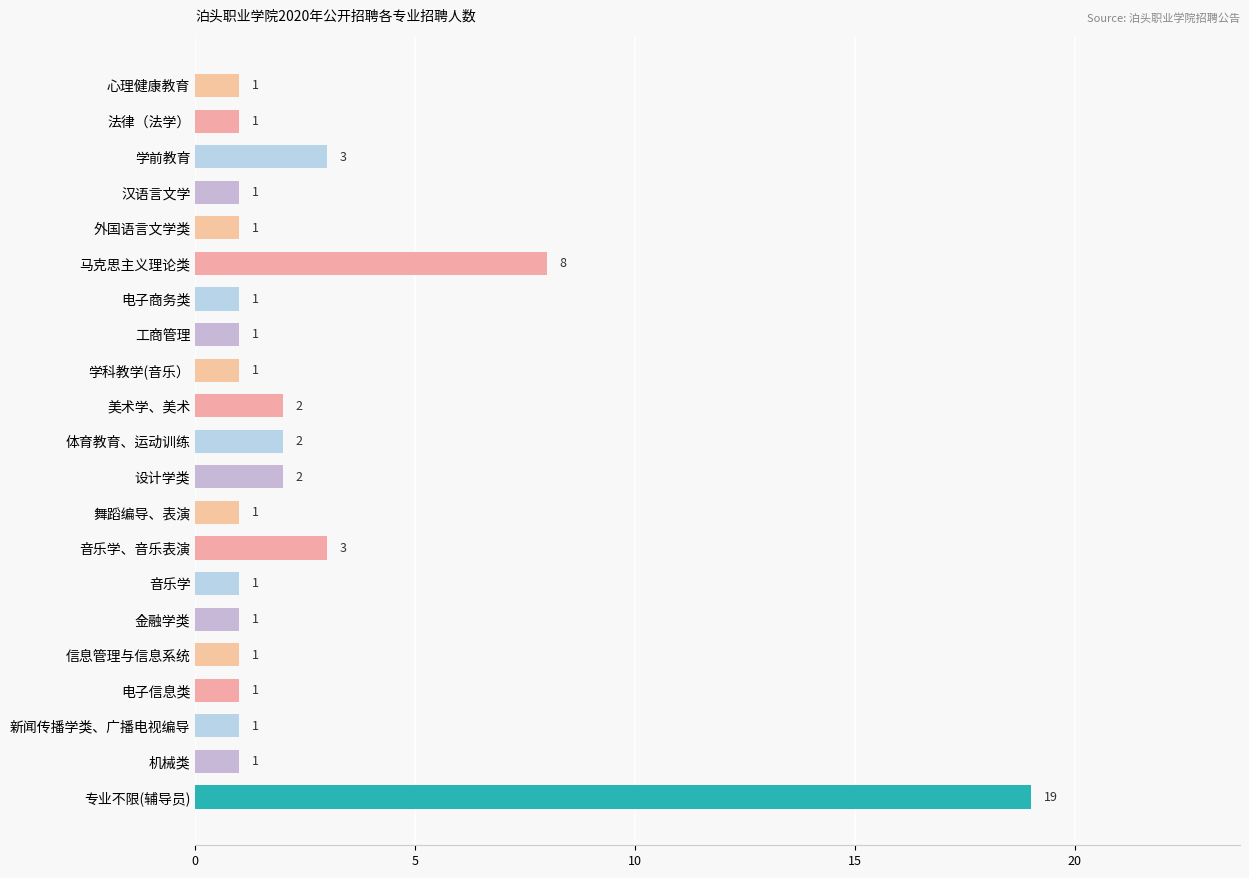

Reading top to bottom, what are all the values shown in this chart?

心理健康教育=1	法律（法学）=1	学前教育=3	汉语言文学=1	外国语言文学类=1	马克思主义理论类=8	电子商务类=1	工商管理=1	学科教学(音乐）=1	美术学、美术=2	体育教育、运动训练=2	设计学类=2	舞蹈编导、表演=1	音乐学、音乐表演=3	音乐学=1	金融学类=1	信息管理与信息系统=1	电子信息类=1	新闻传播学类、广播电视编导=1	机械类=1	专业不限(辅导员)=19